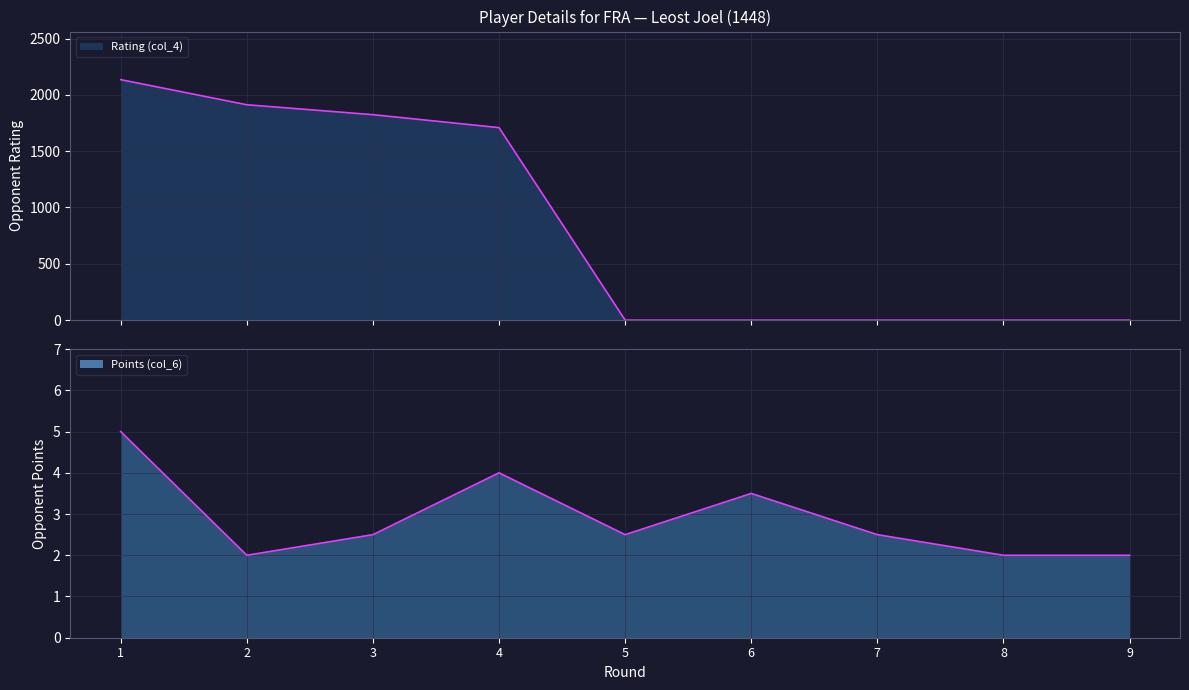

List the series in order of their overall mean, highest first.

Rating (col_4), Points (col_6)